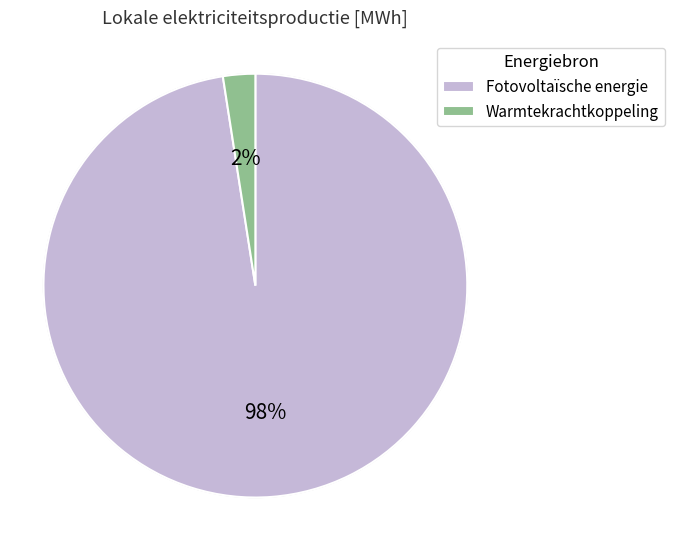

Is it true that Fotovoltaïsche energie is 98% of the pie?

True